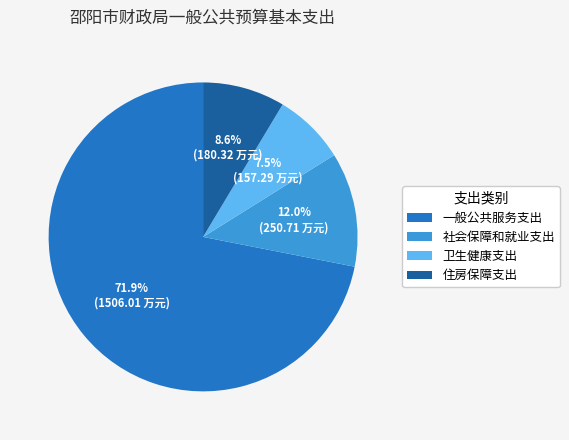

Combined, what portion of the pie is 社会保障和就业支出 and 住房保障支出?

20.6%